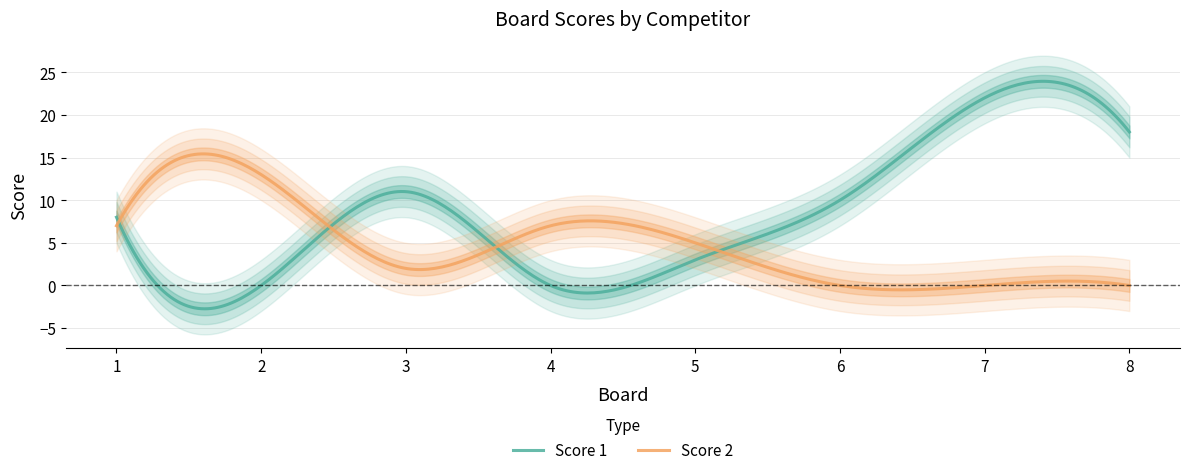

At how many categories does at least one series exceed 20?

1